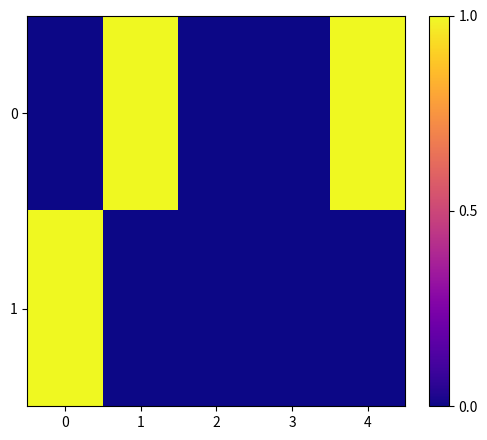

How many categories are shown in the chart?

5